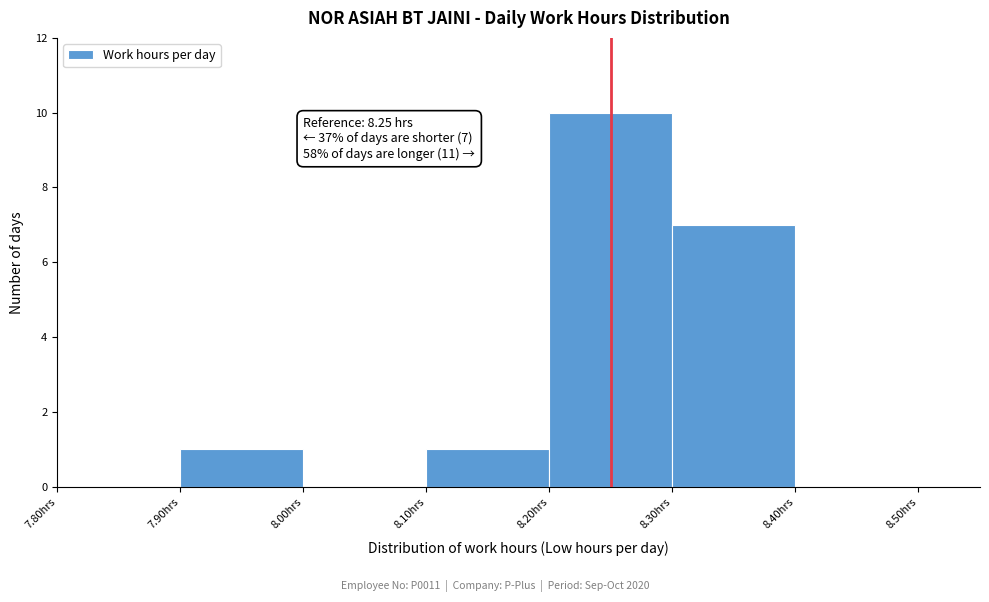

Over which range of the x-axis is the bar tallest?

8.2 to 8.3